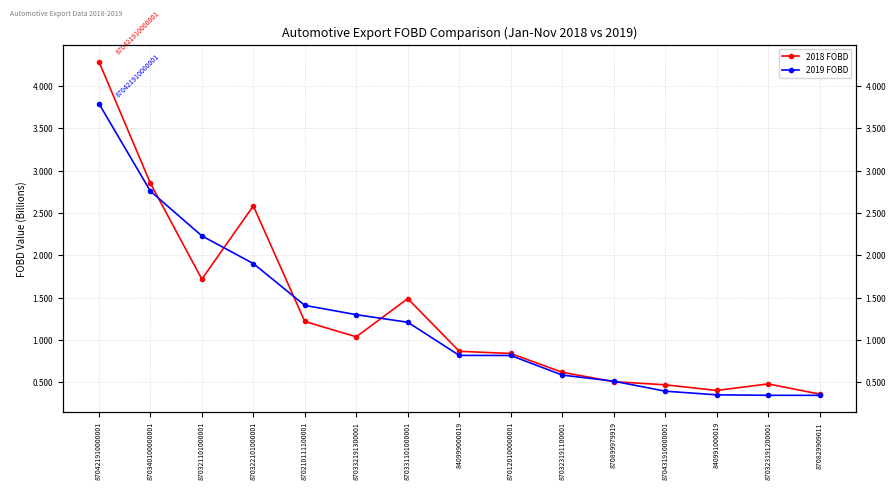

Where does the 2019 FOBD series first go above 818188694?

870421910000001